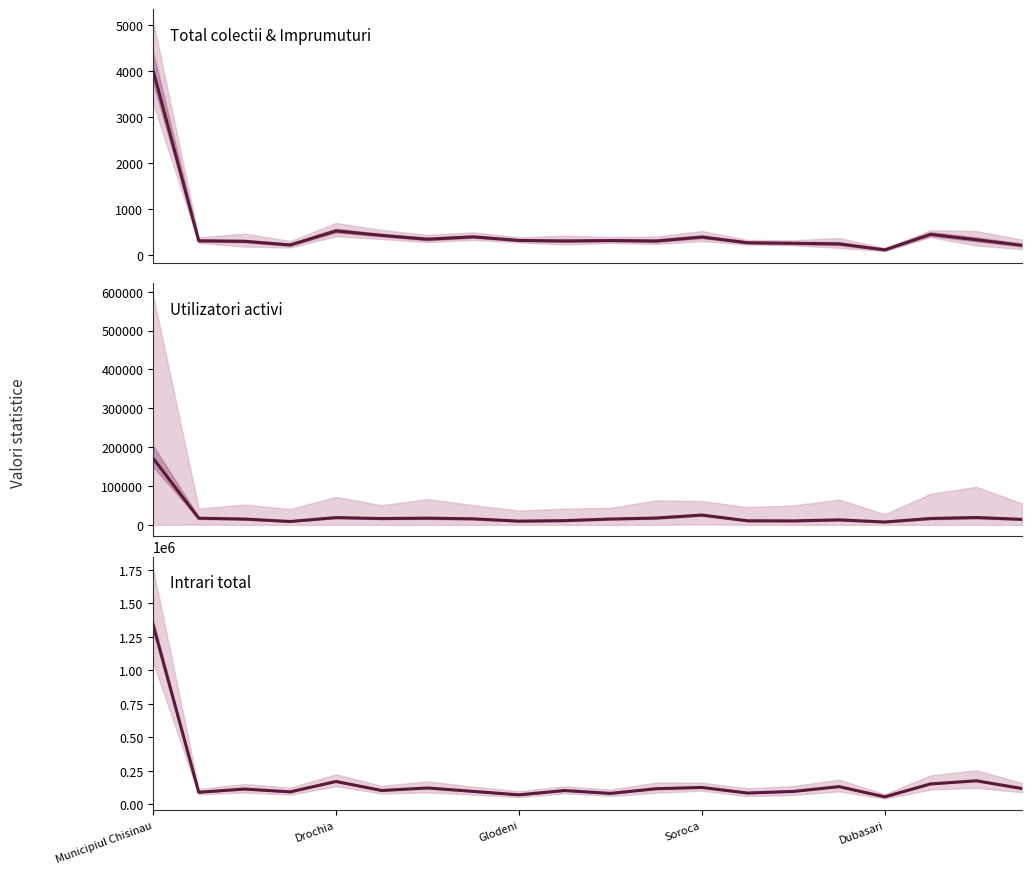

Read the Total utilizatori activi (mii) value at 6.

17269.0